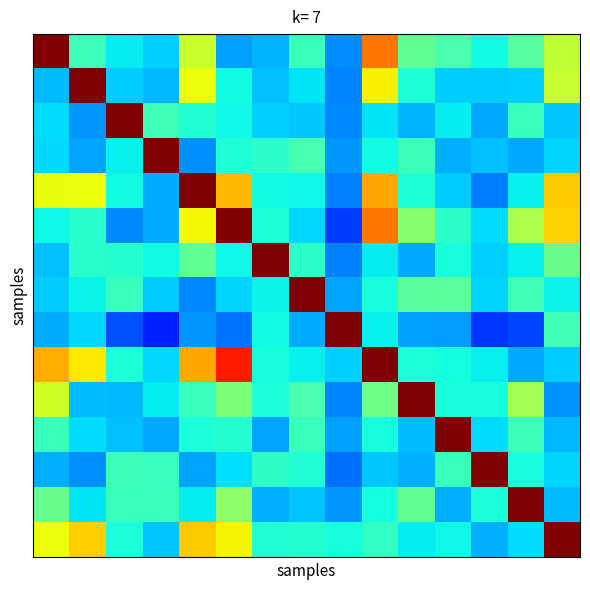

How many categories are shown in the chart?

15